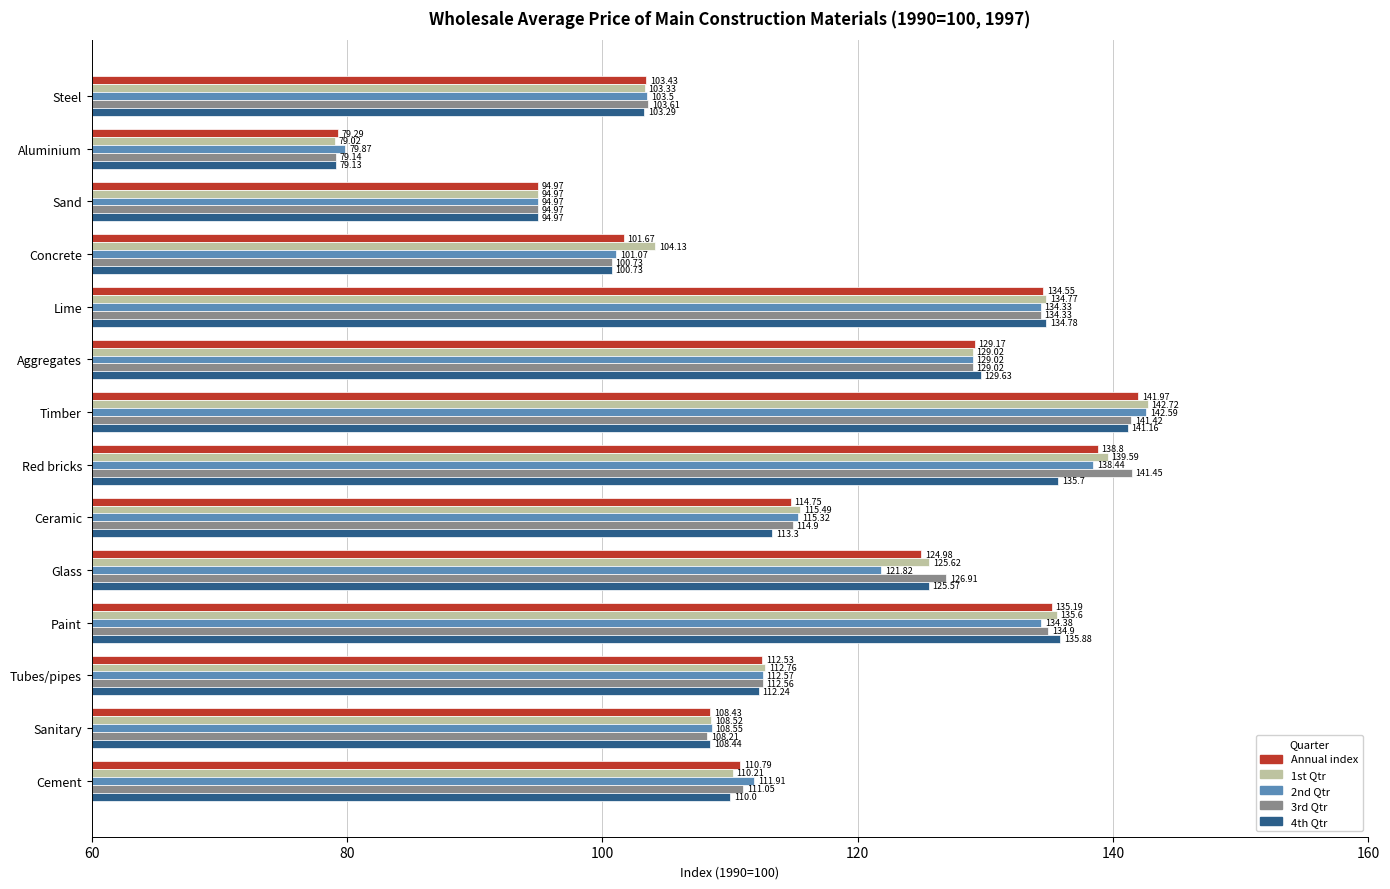

List the series in order of their peak value, highest first.

1st Qtr, 2nd Qtr, Annual index, 3rd Qtr, 4th Qtr